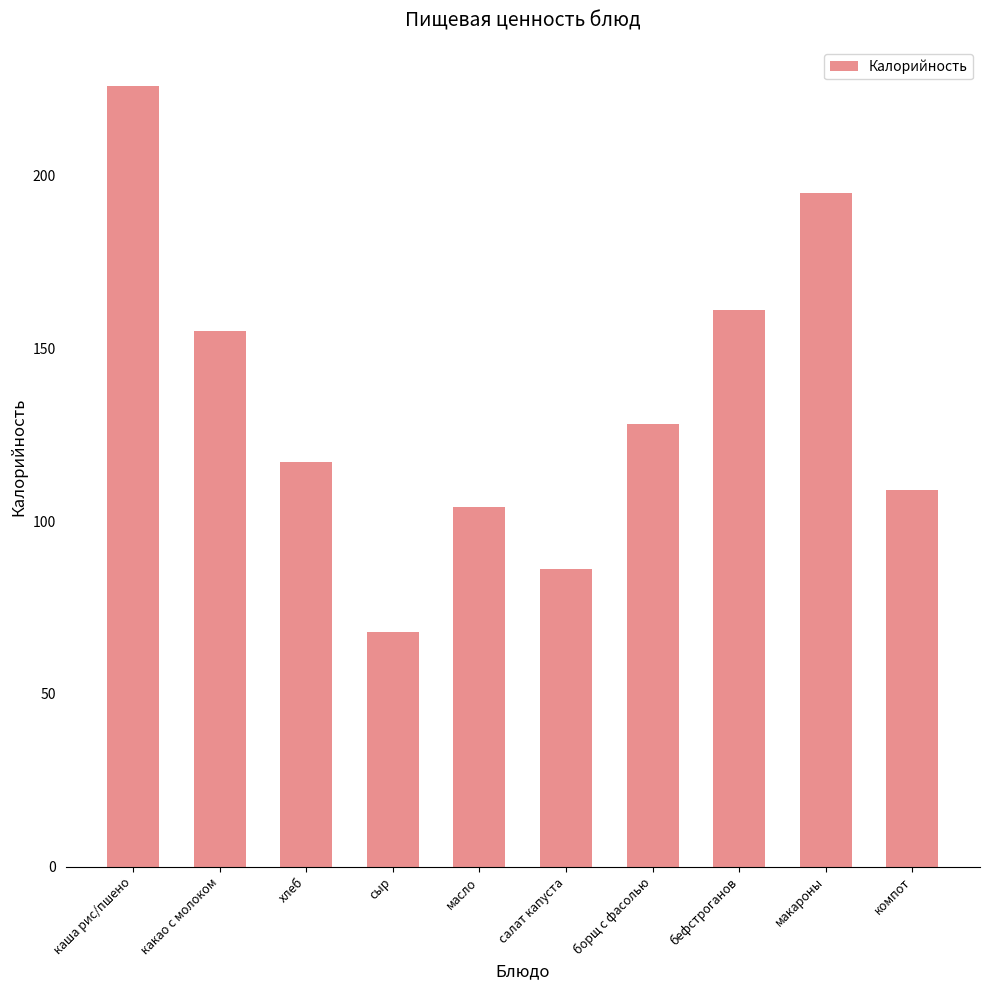

Where is the data nearest to the value 147?

какао с молоком